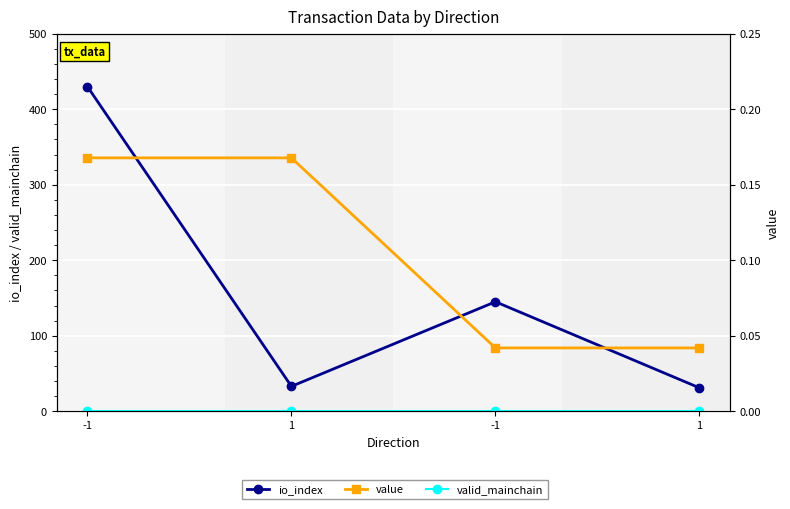

At which category is the sum across all series the highest?

-1